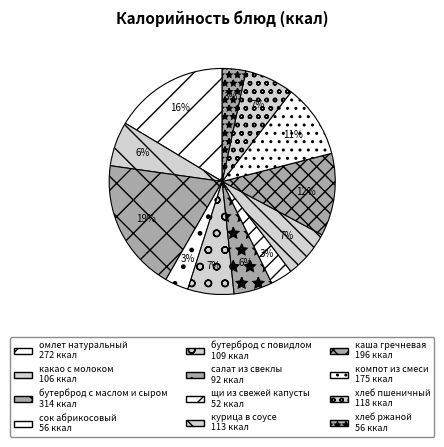

Count the number of slices in the pie.

12